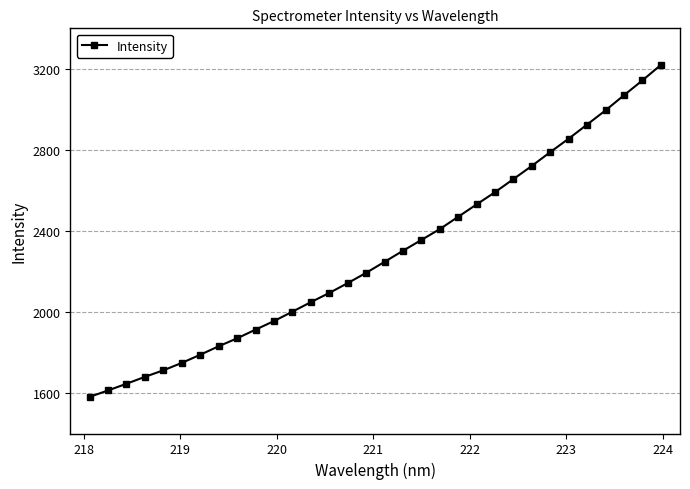

What is the difference between the maximum and second lowest values?

1606.2